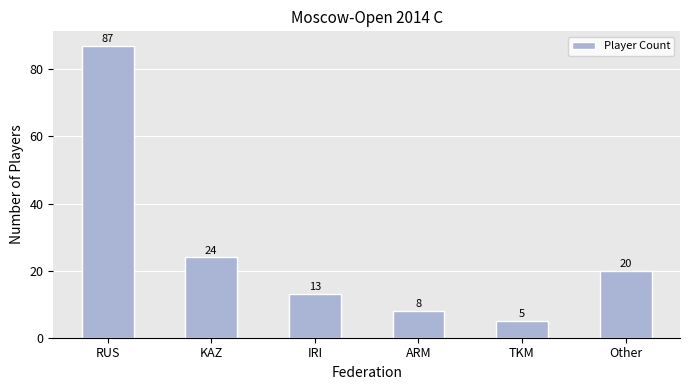

How many series are shown in this chart?

1